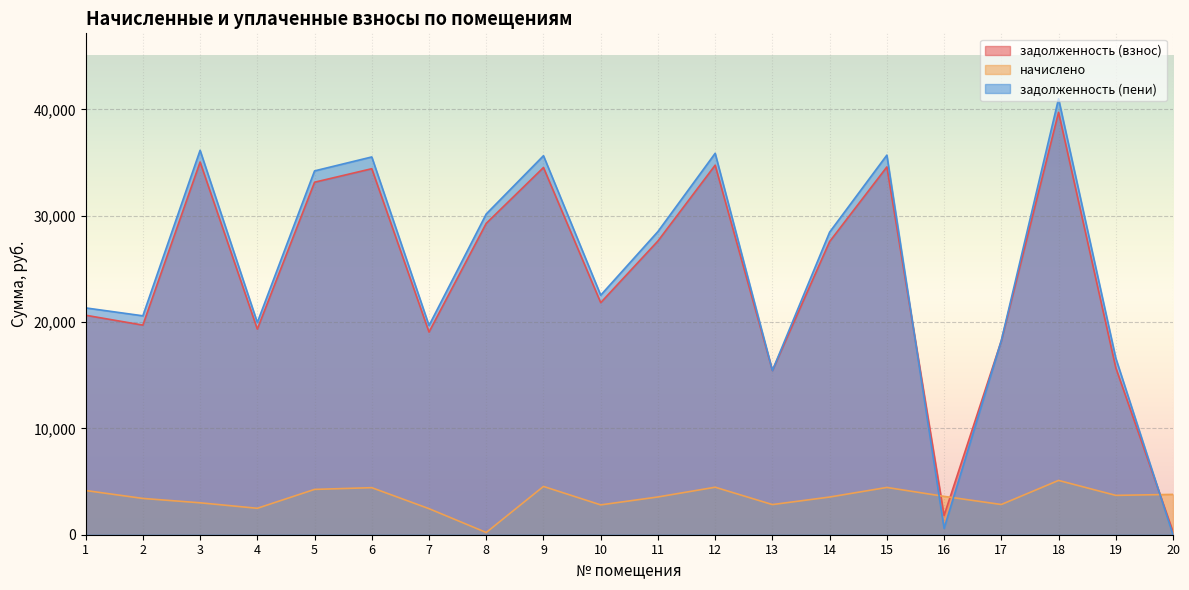

Rank the series by their maximum value, from lowest to highest.

начислено, задолженность (взнос), задолженность (пени)